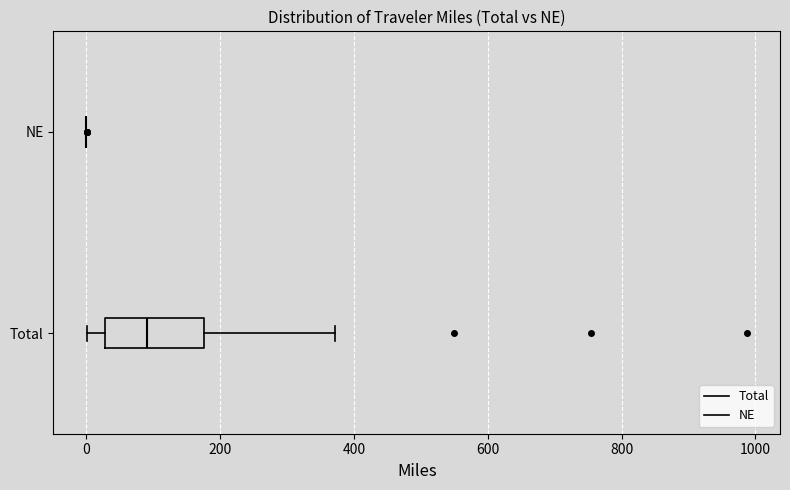

Which box is the widest, from its left edge to its right edge?

Total